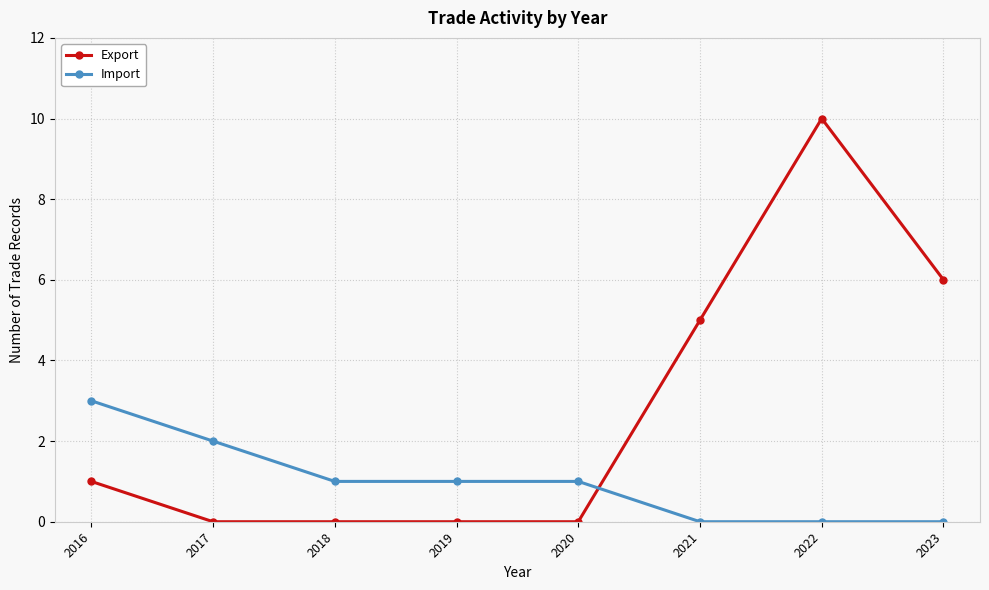

What is the total value across all series at 2018?

1